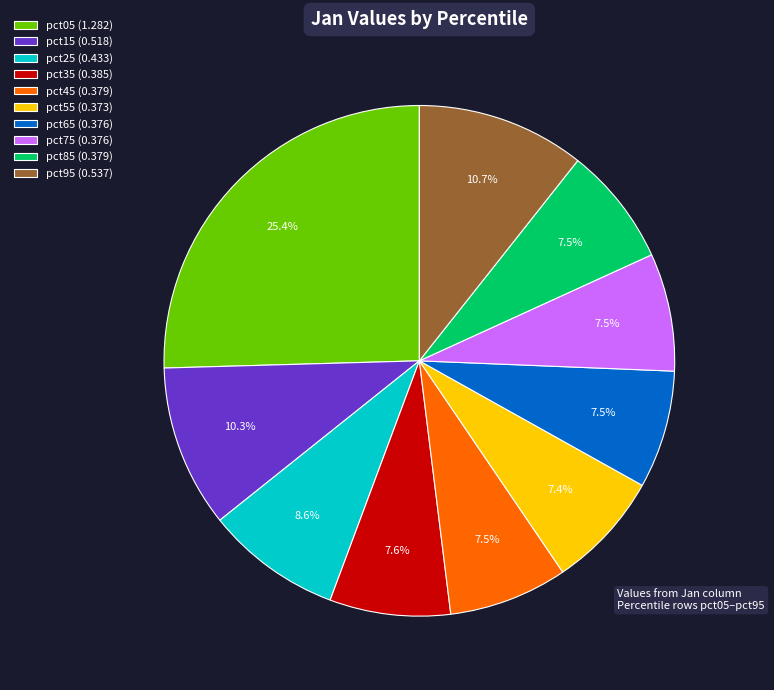

Between pct75 (0.376) and pct05 (1.282), which is larger?

pct05 (1.282)